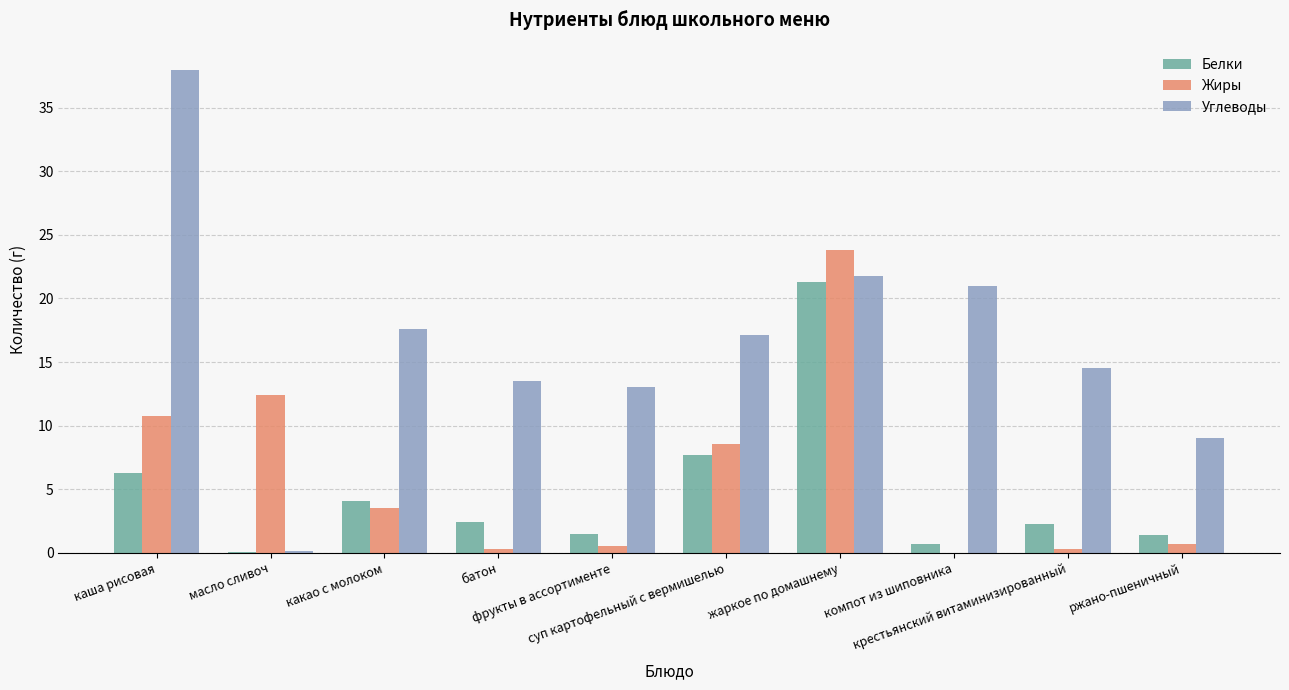

Are the bars grouped side by side (vs. stacked)?

Yes